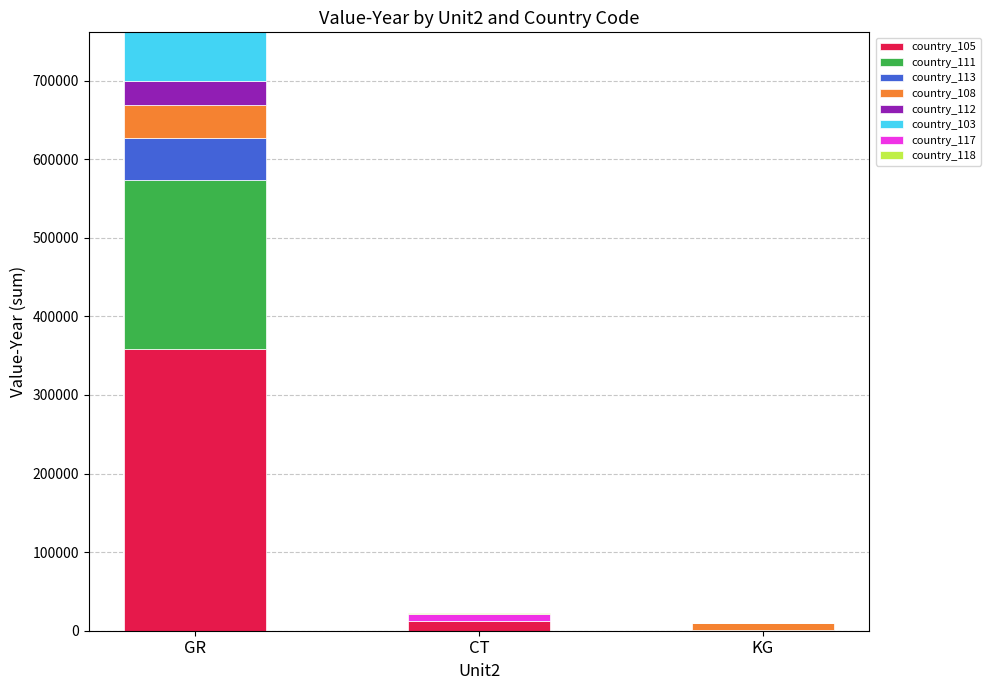

At which category is the sum across all series the highest?

GR